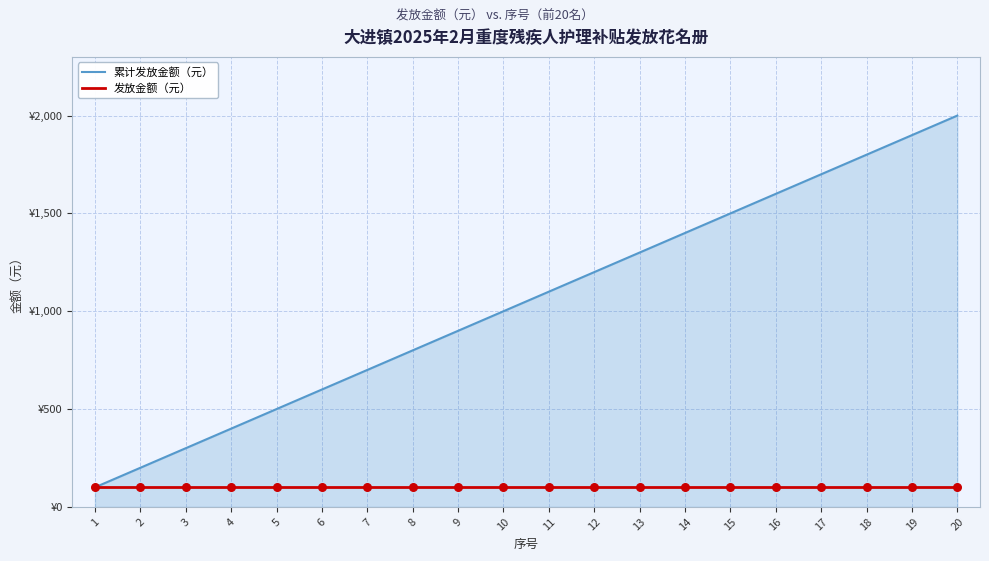

Does the chart have visible grid lines?

Yes